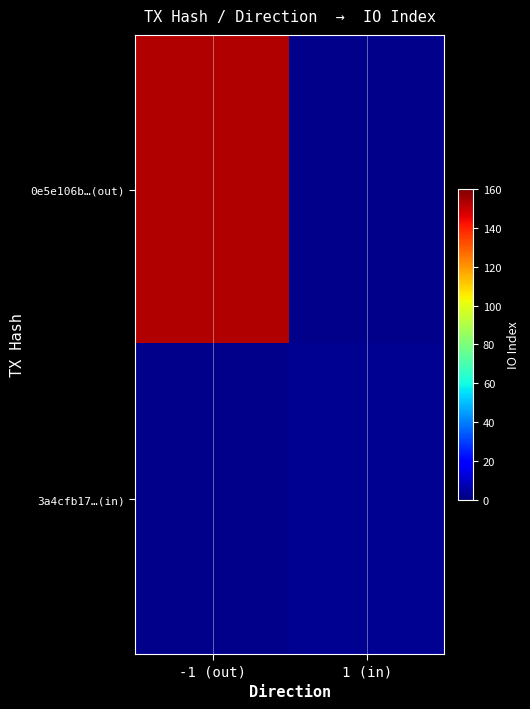

How many values in the 3a4cfb17…(in) series are below 3?

1